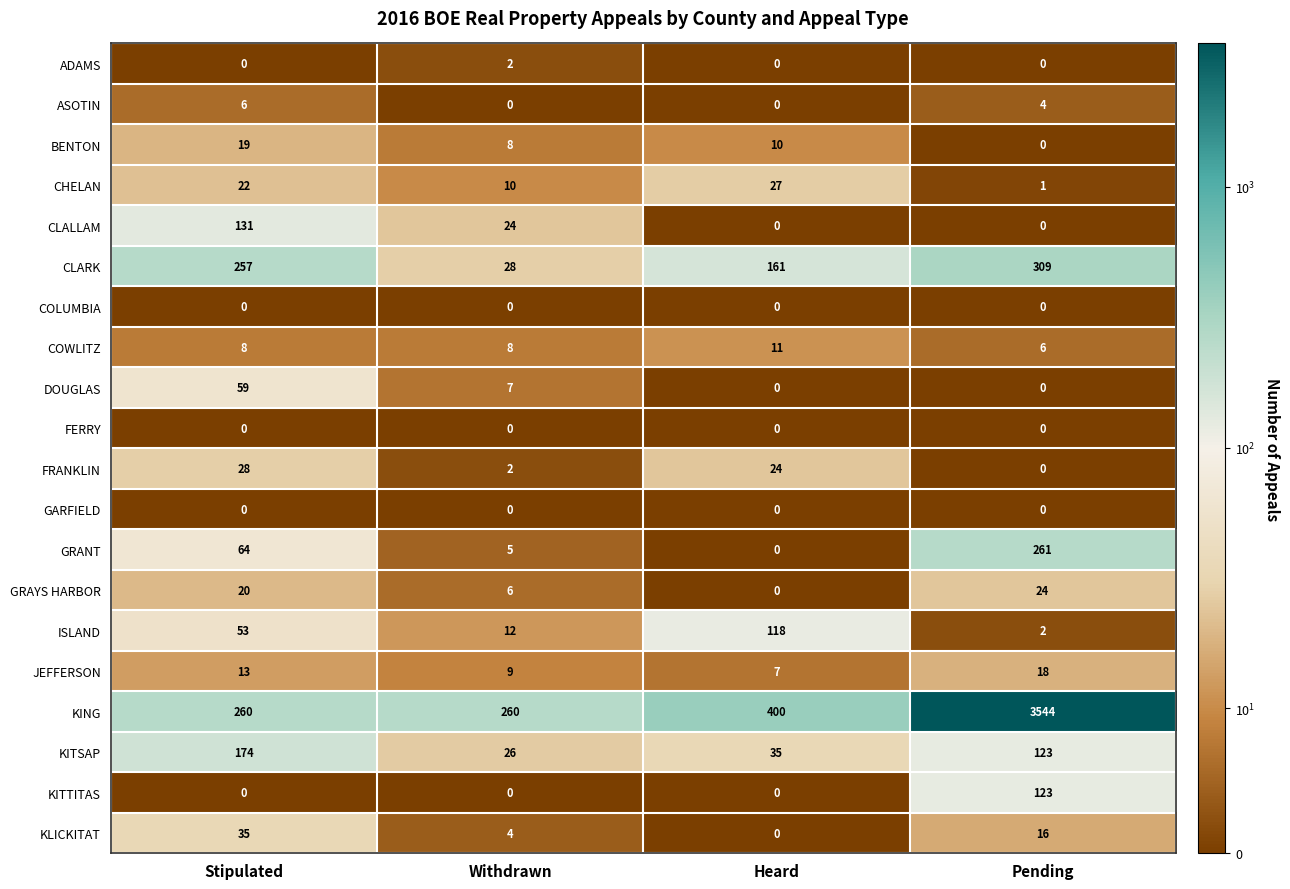

What is the total value across all series at Stipulated?

1149